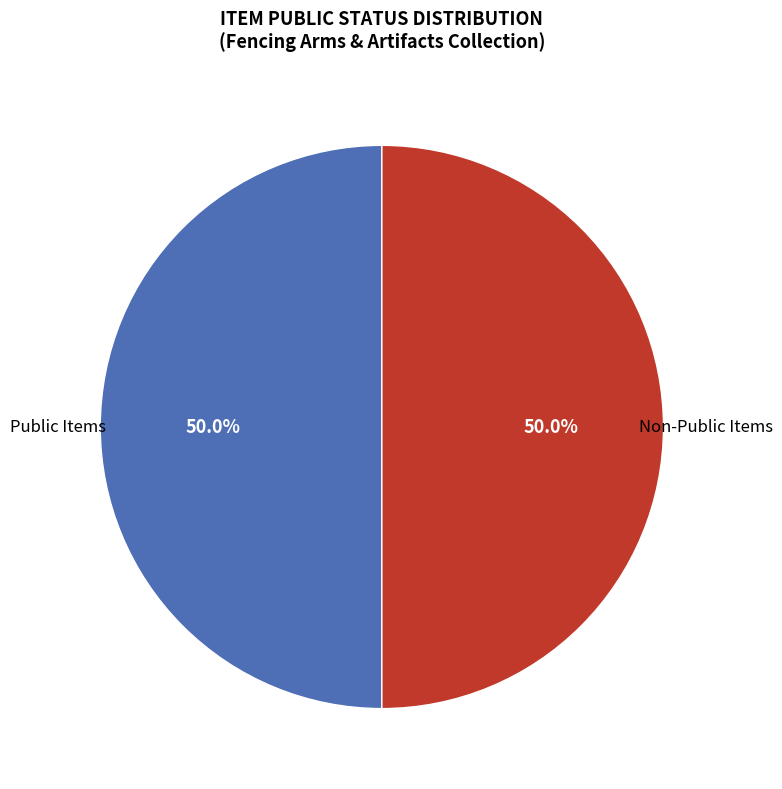

Do Non-Public Items and Public Items together represent more than half of the pie?

Yes